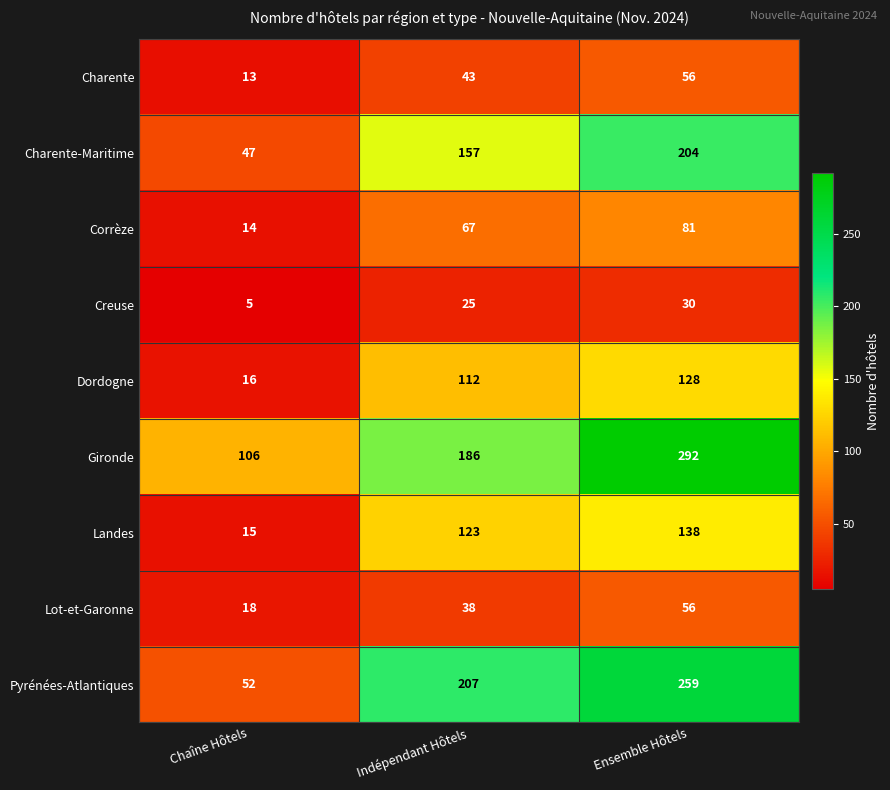

Which series has the largest range (max minus min)?

Pyrénées-Atlantiques